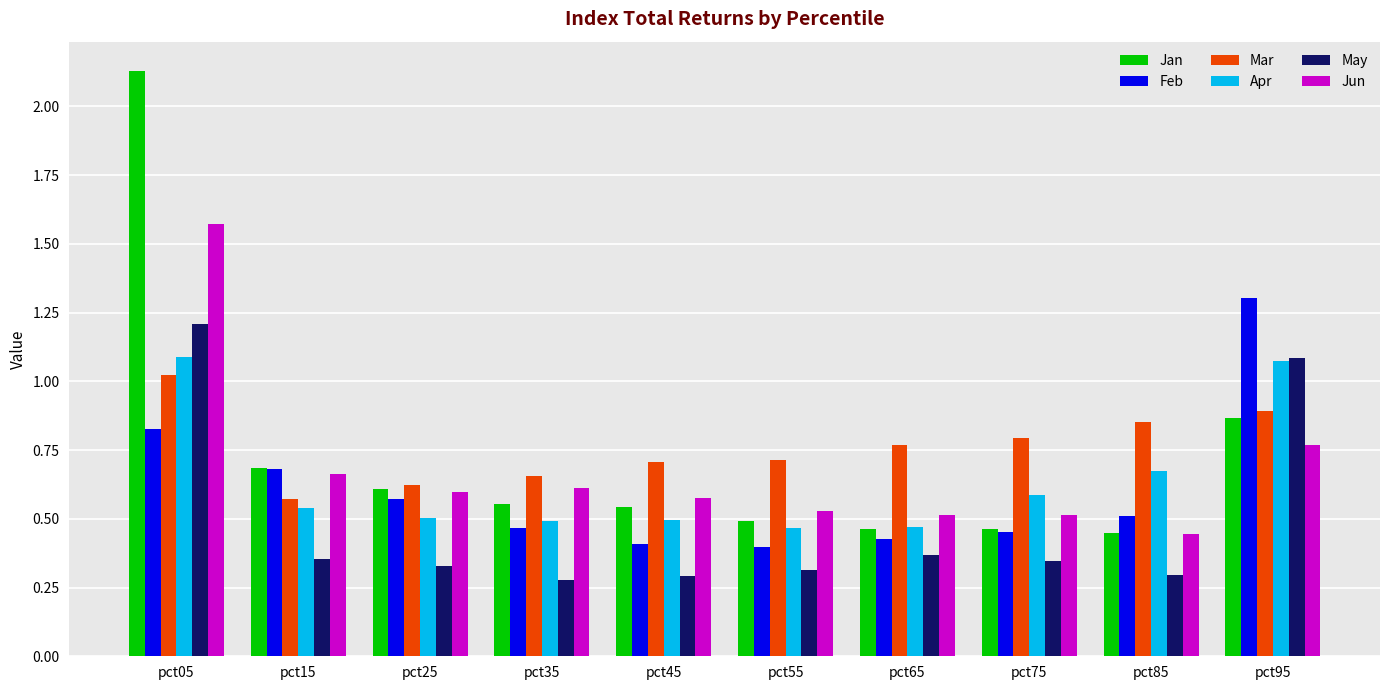

What is the sum of all Mar values?

7.6